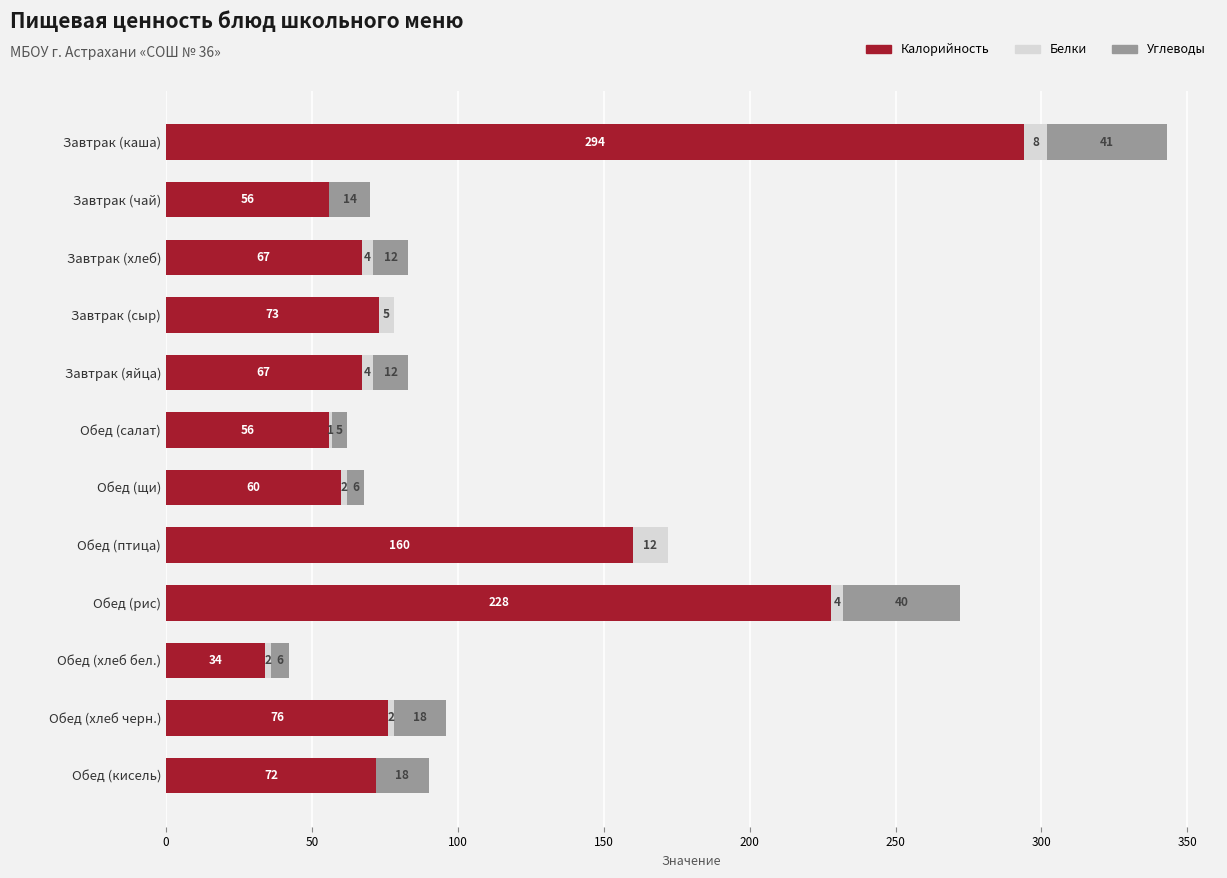

What is the maximum value for Калорийность?

294